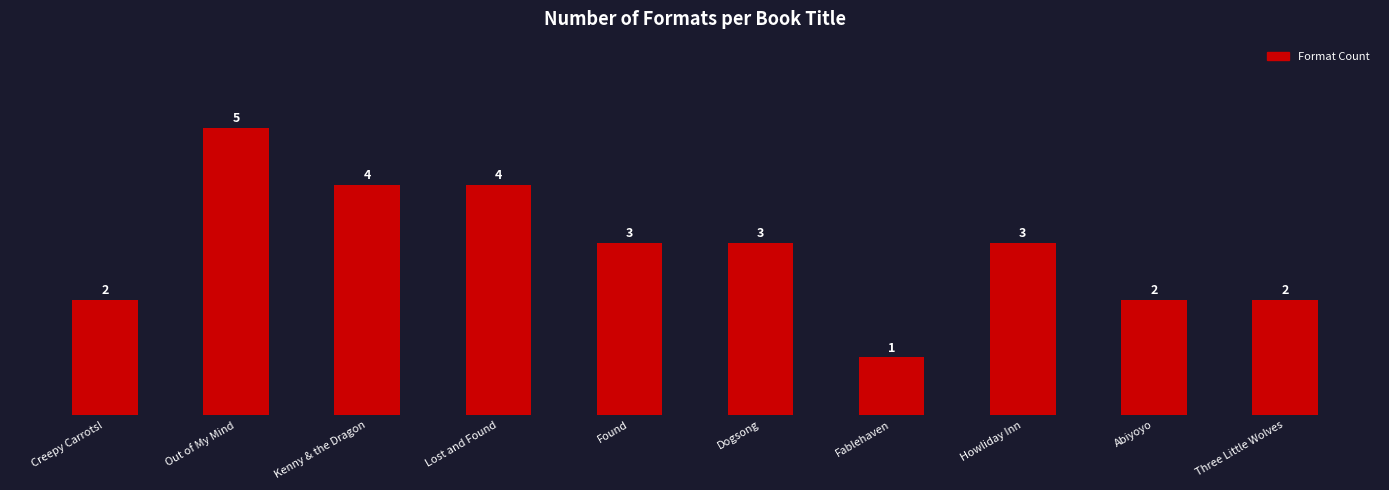

Reading left to right, extract all data points from this chart.

2	5	4	4	3	3	1	3	2	2